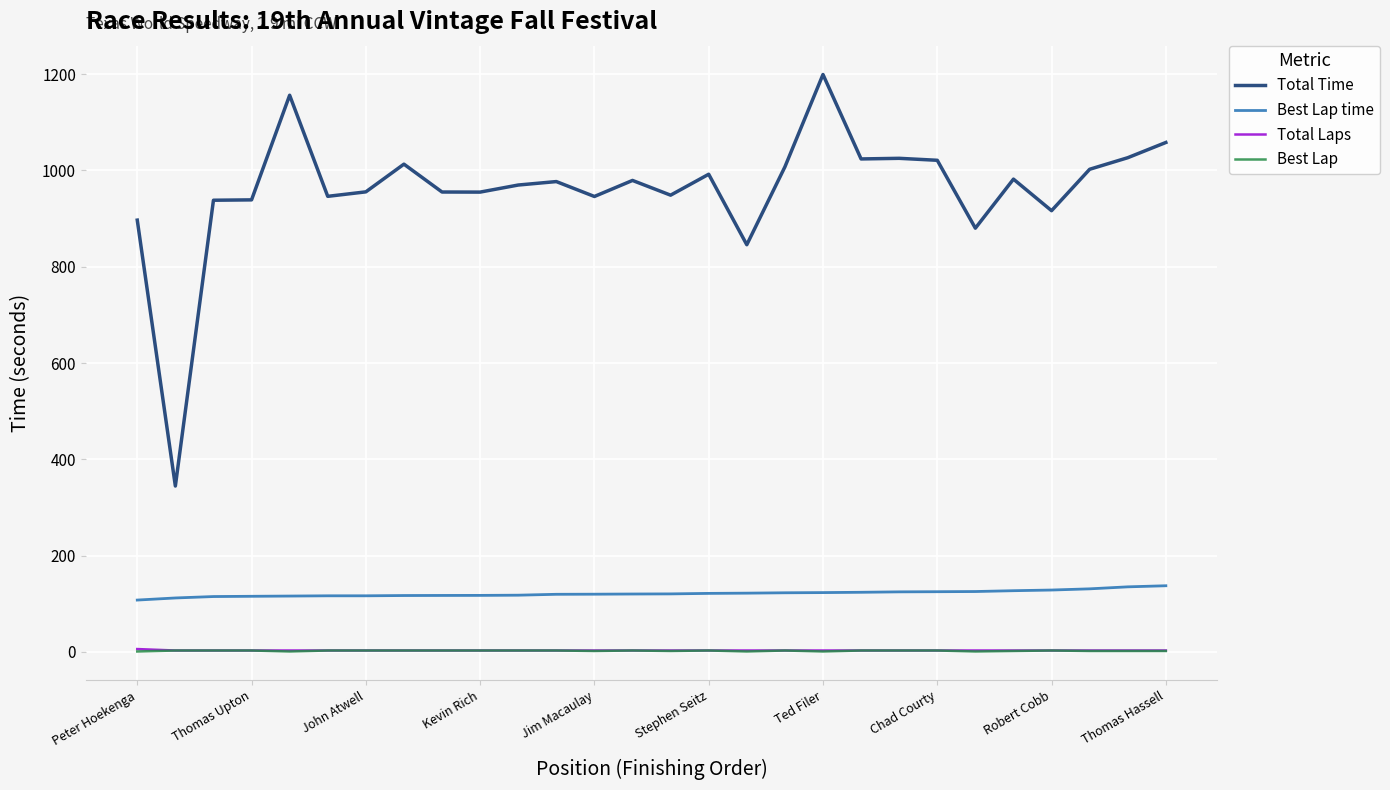

Which series has the largest range (max minus min)?

Total Time